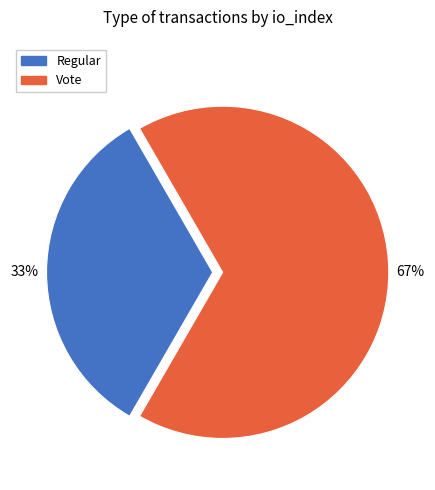

What percentage is the Regular slice, to the nearest percent?

33%